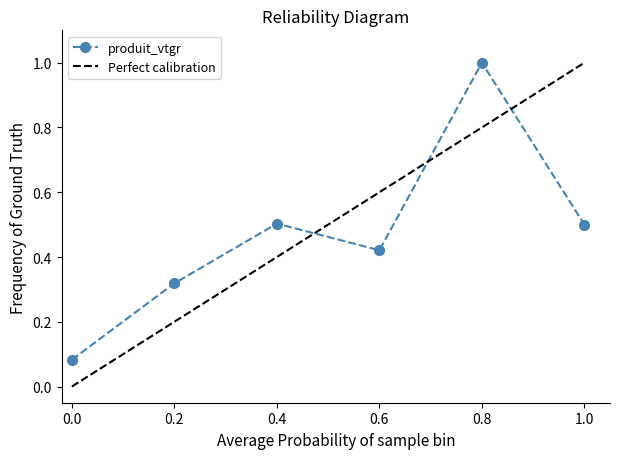

What is the highest value of the produit_vtgr series?

1.0